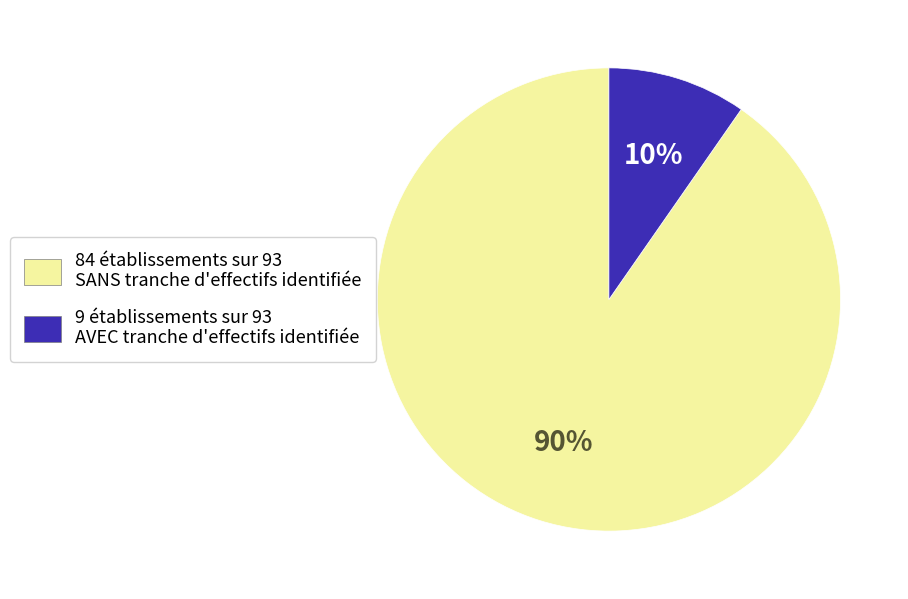

Combined, do 9 établissements sur 93 AVEC tranche d'effectifs identifiée and 84 établissements sur 93 SANS tranche d'effectifs identifiée account for over 50%?

Yes